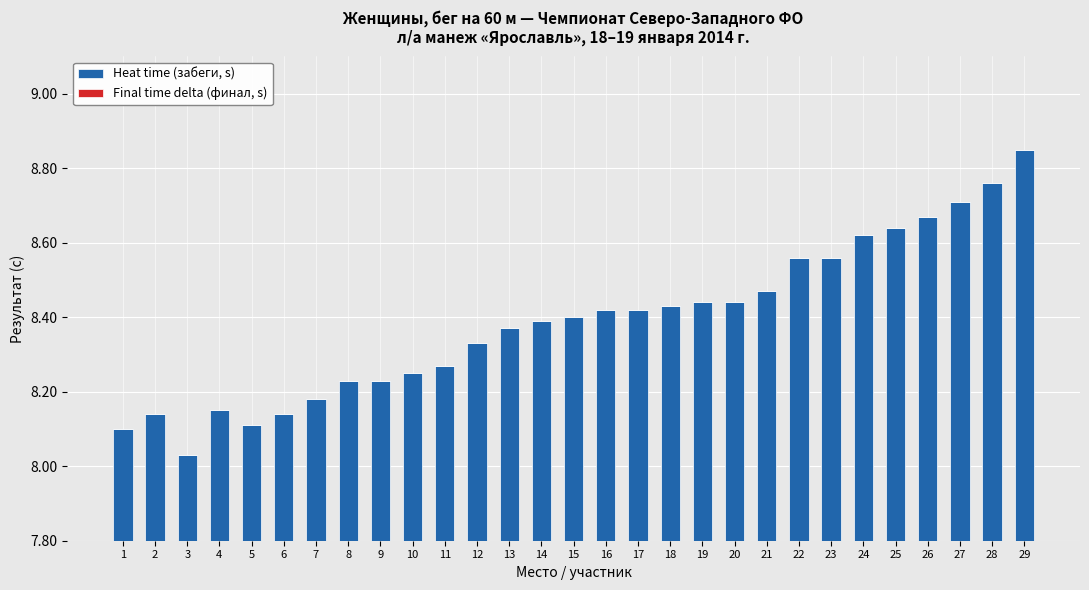

Which label corresponds to the smallest value in the chart?

3